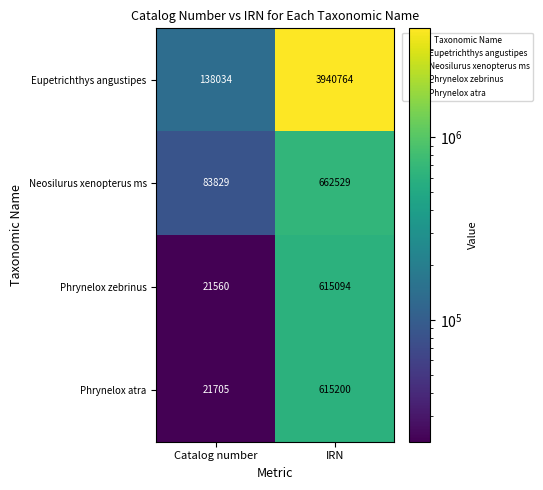

Read the Phrynelox atra value at IRN.

615200